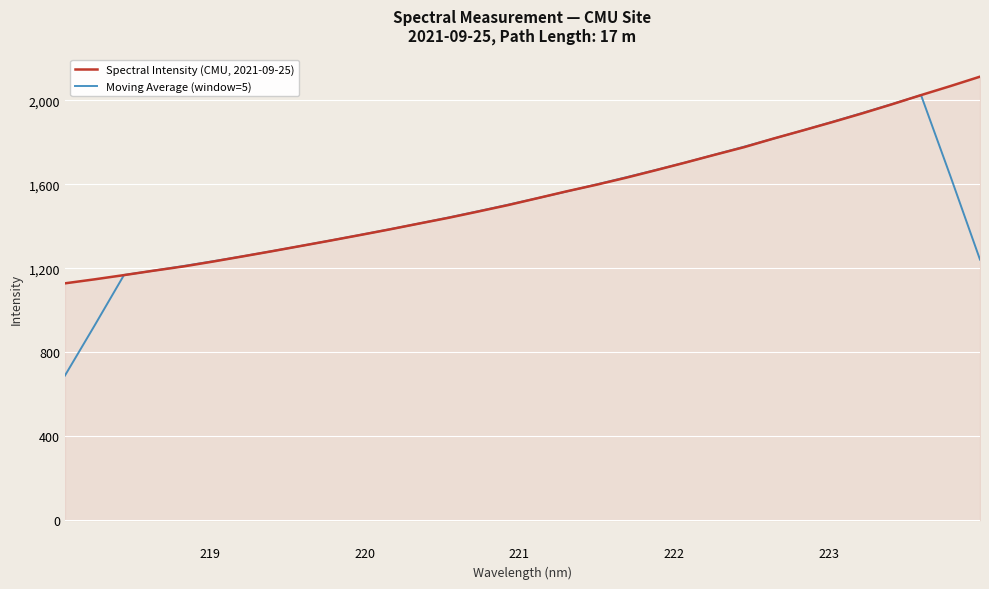

Which series has the largest range (max minus min)?

Moving Average (window=5)